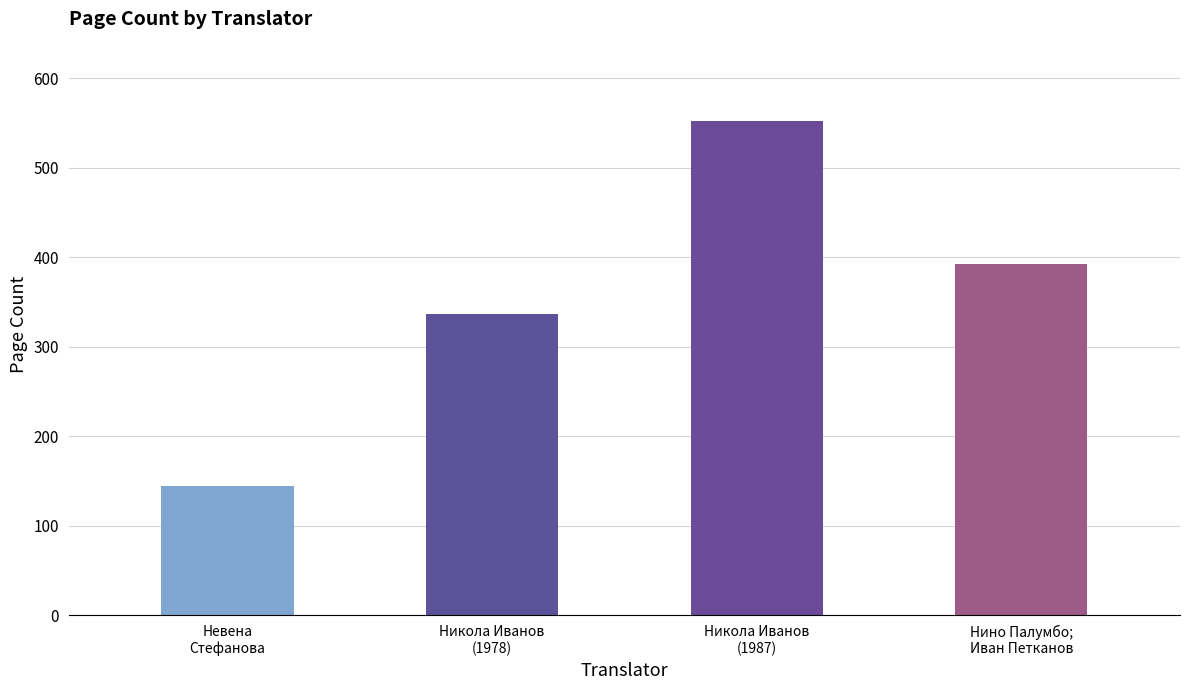

How many series are shown in this chart?

1